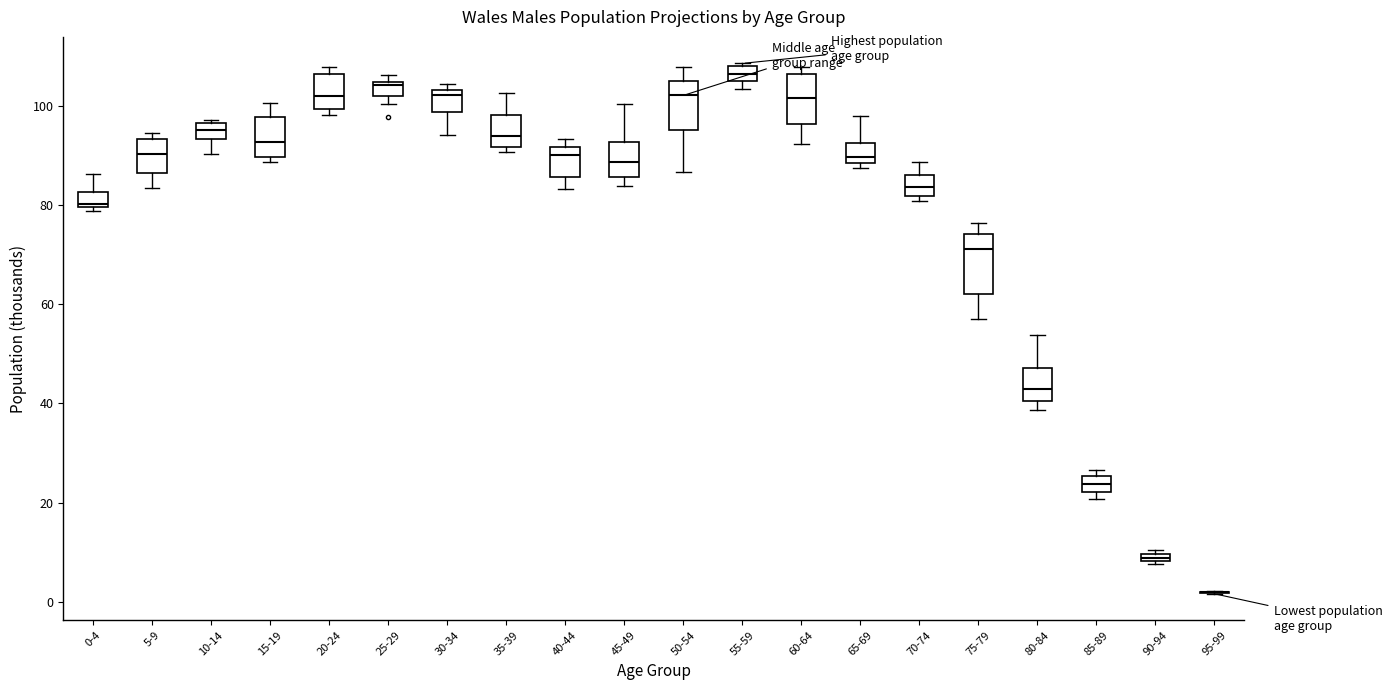

Where does the lower whisker of the box for 10-14 end on the y-axis? The values are not printed on the chart, so give them approximately, as read against the axis.

90